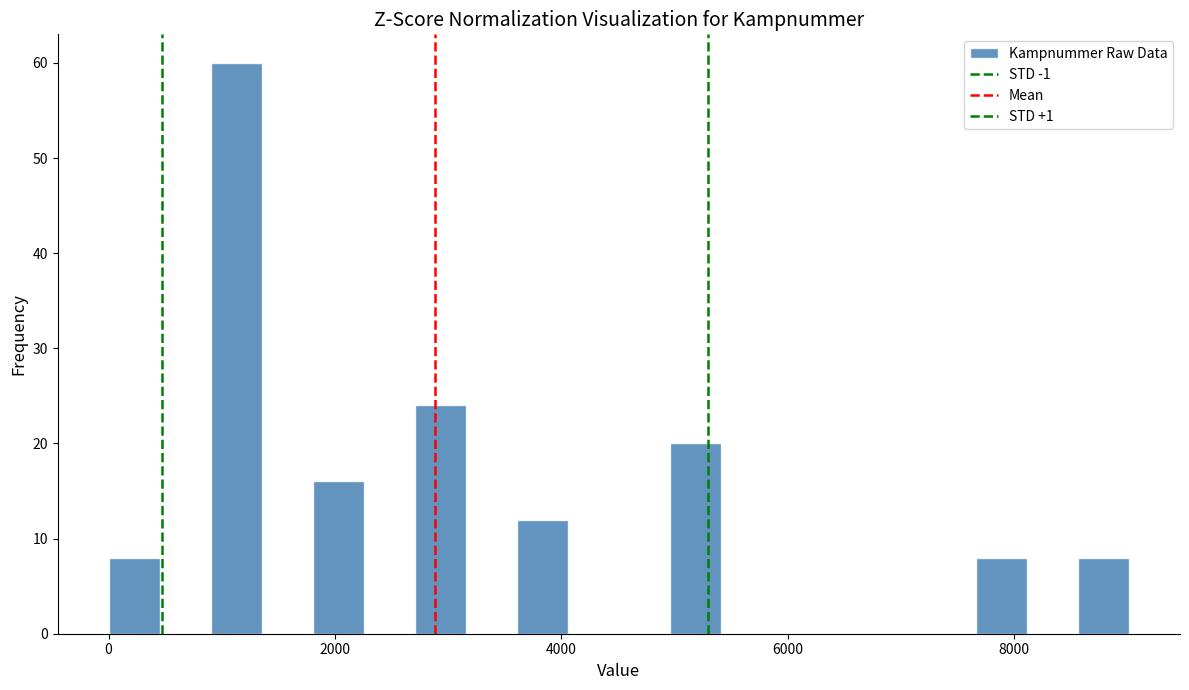

Read against the x-axis, roughly where is the centre of the tallest bar?

1200